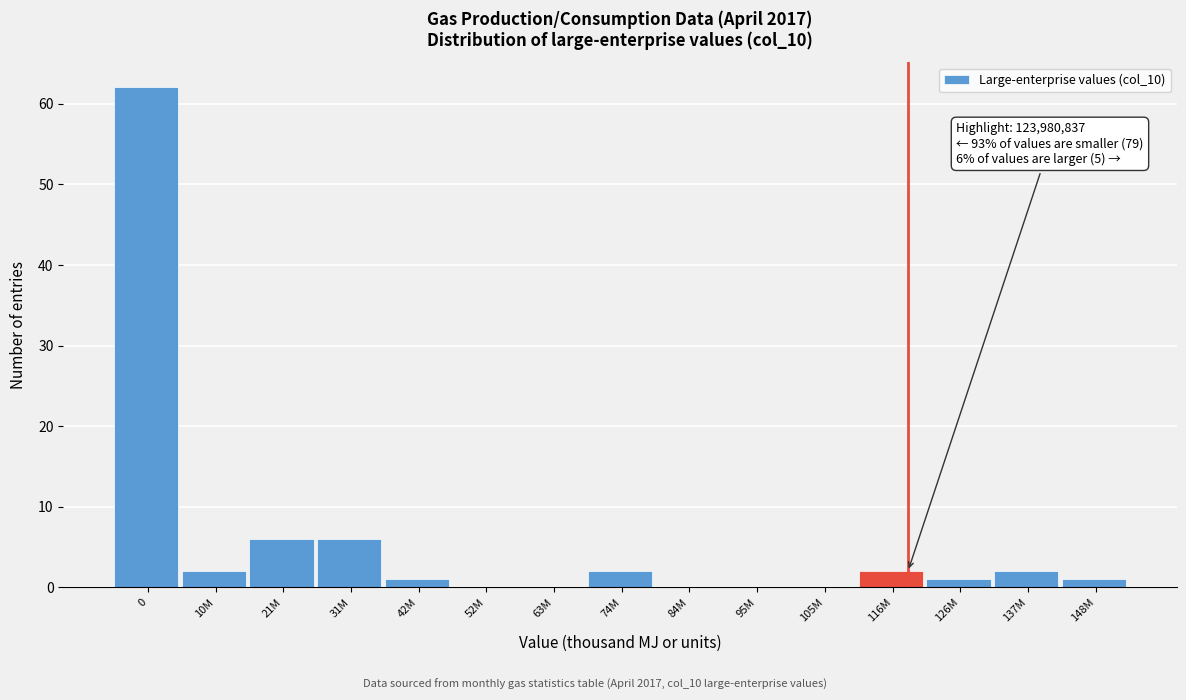

Reading left to right, extract all data points from this chart.

0=62	10M=2	21M=6	31M=6	42M=1	52M=0	63M=0	74M=2	84M=0	95M=0	105M=0	116M=2	126M=1	137M=2	148M=1